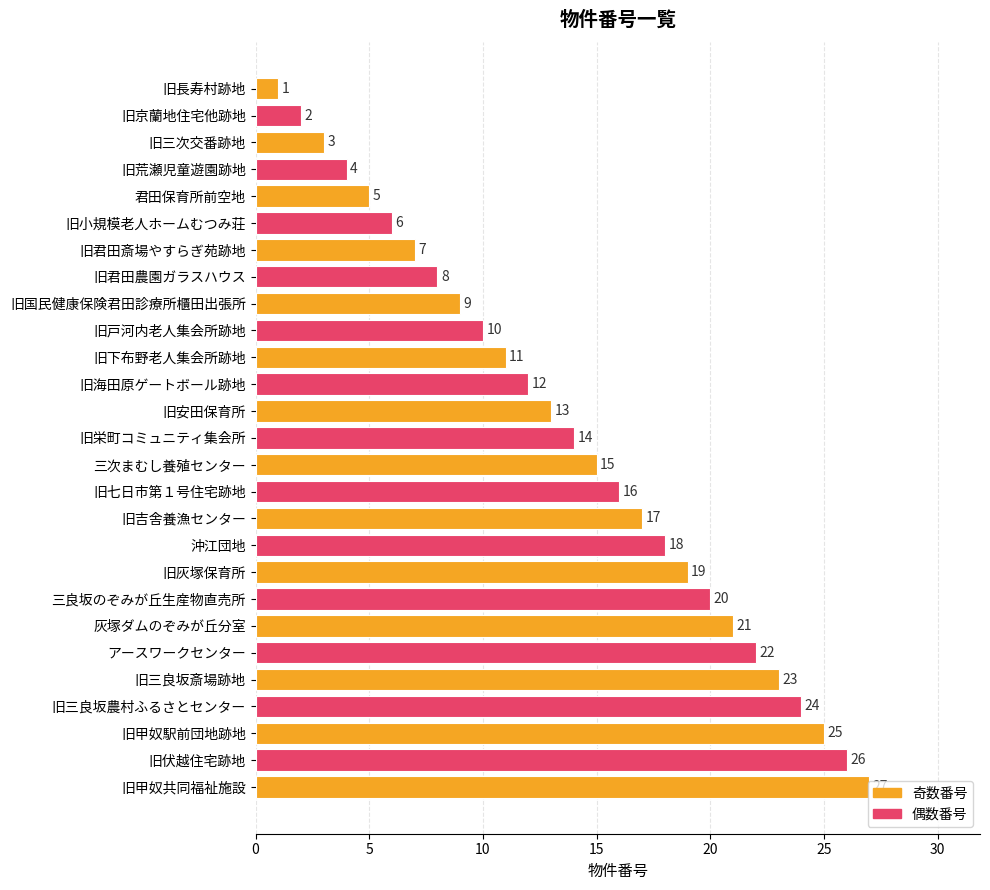

What is the ratio of the value at 旧吉舎養漁センター to the value at 旧小規模老人ホームむつみ荘?

2.8